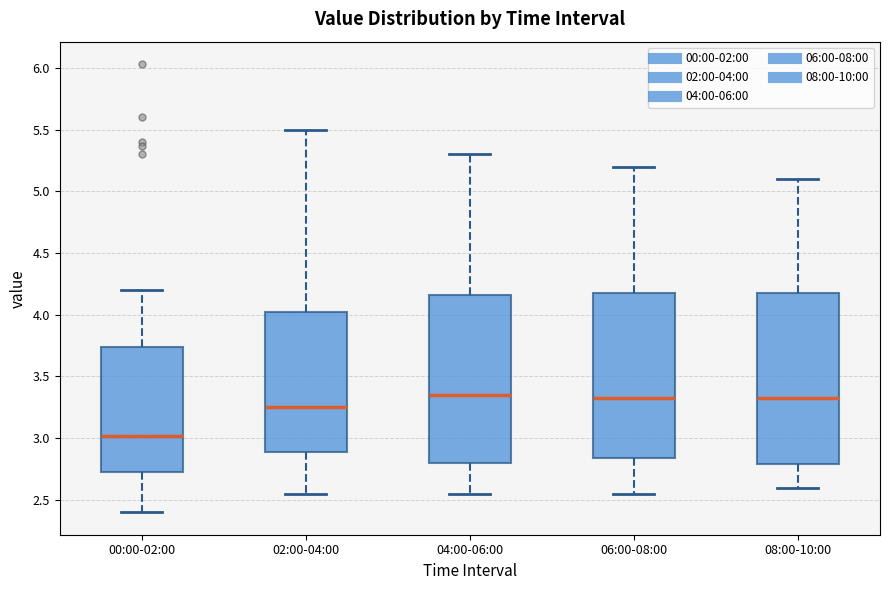

Which box's median line is the lowest?

00:00-02:00